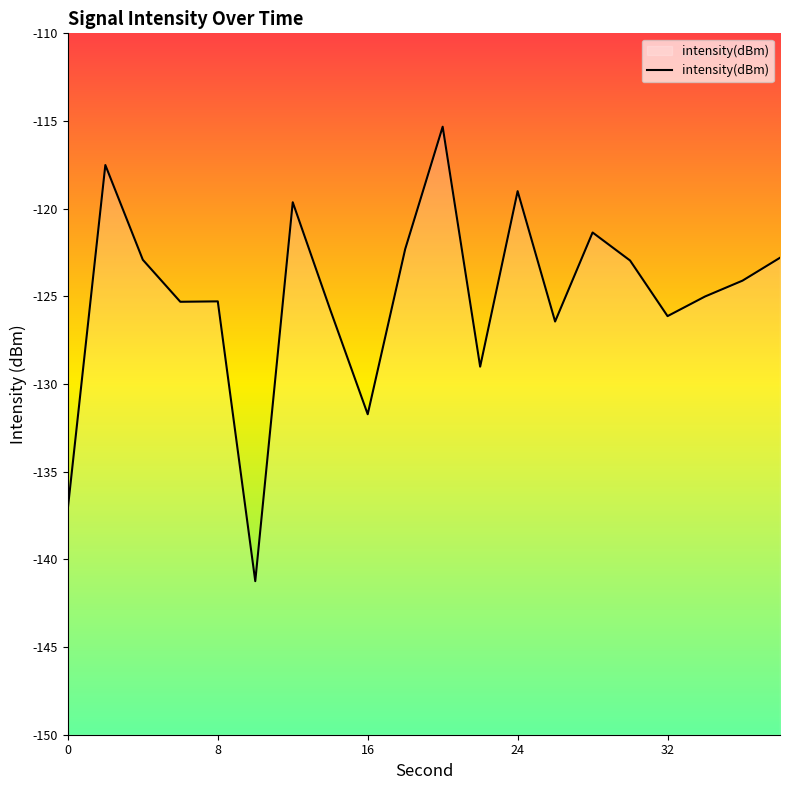

What is the minimum value shown in the chart?

-141.2